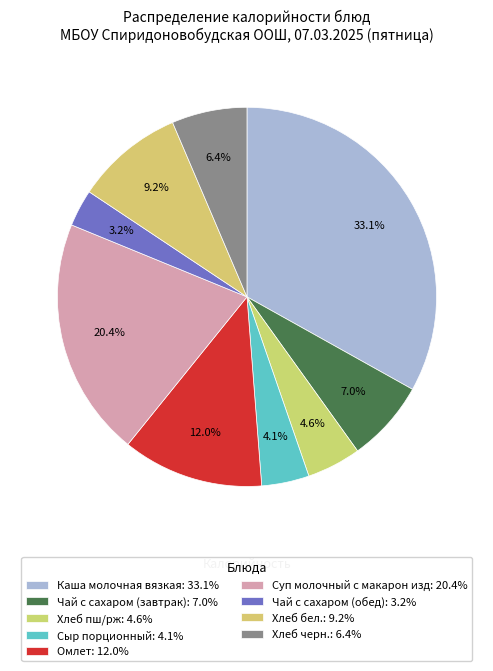

Count the number of slices in the pie.

9